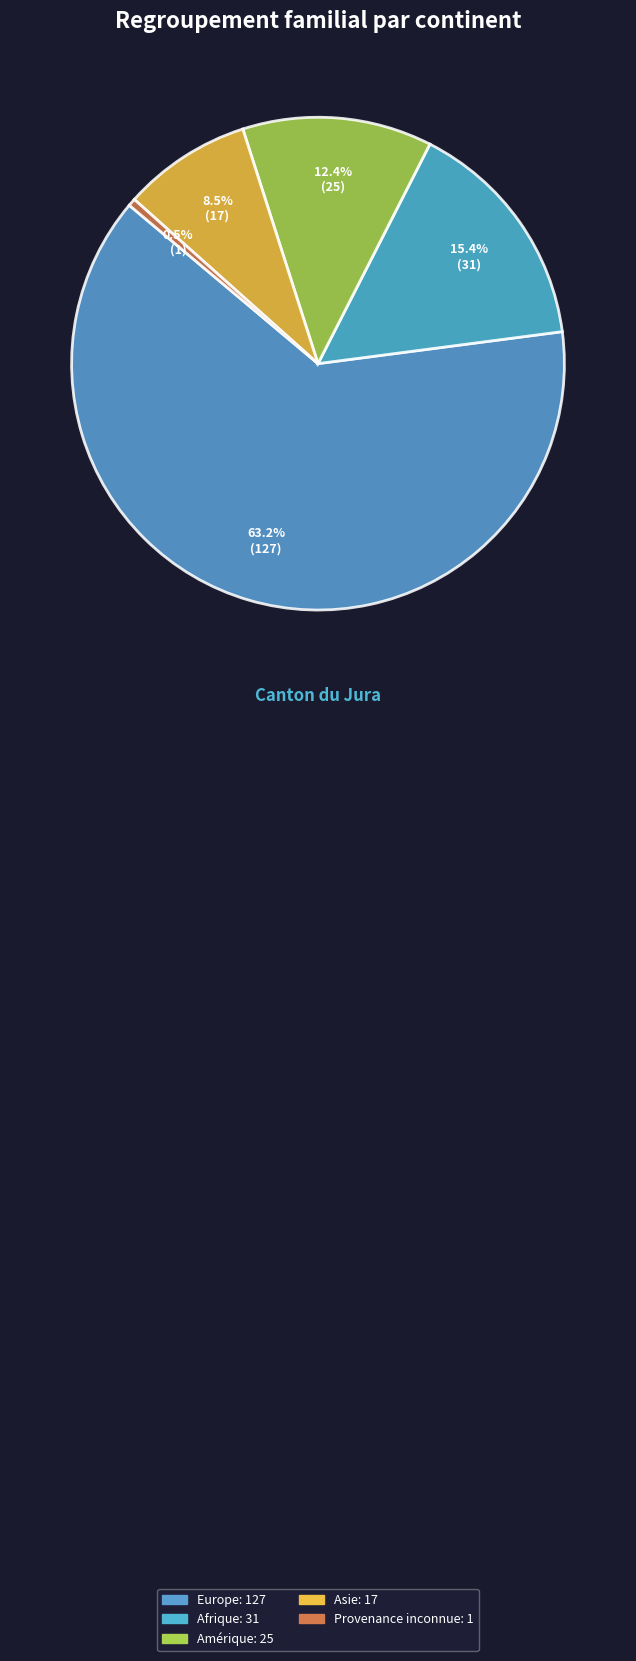

Does any single category account for the majority?

Yes